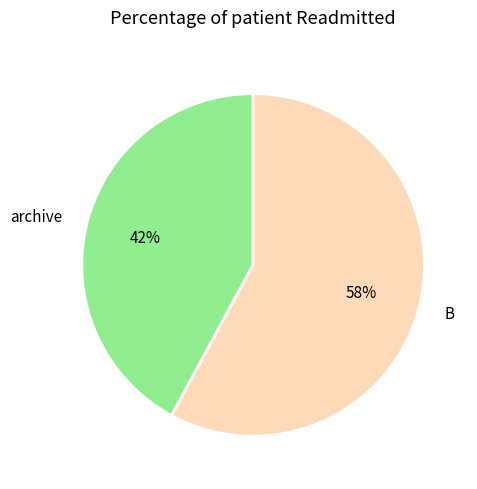

Is archive the majority of the pie?

No